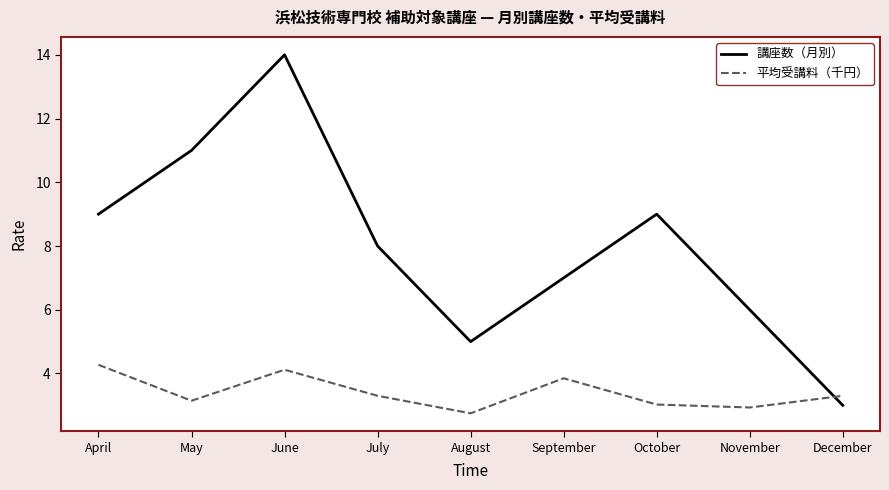

What is the difference between the highest and lowest values at June?

9.9